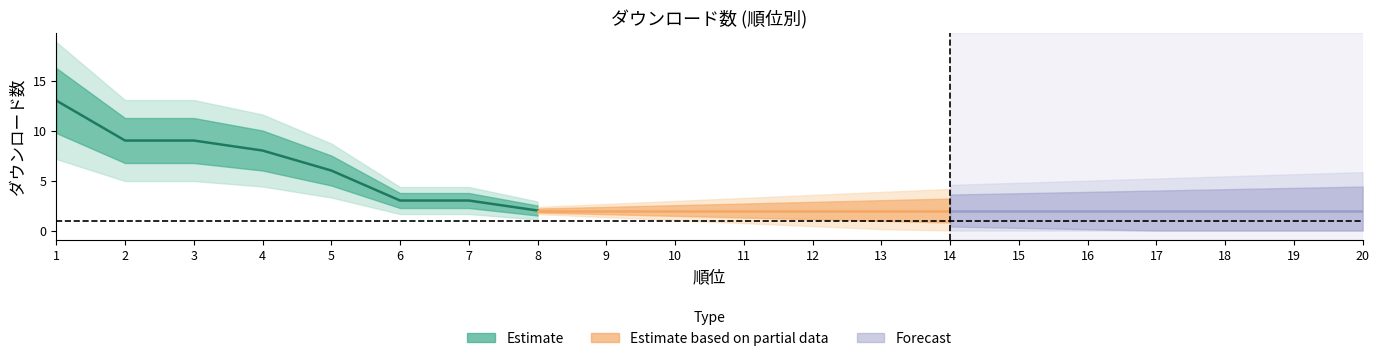

What is the value of the 1st point from the left?

13